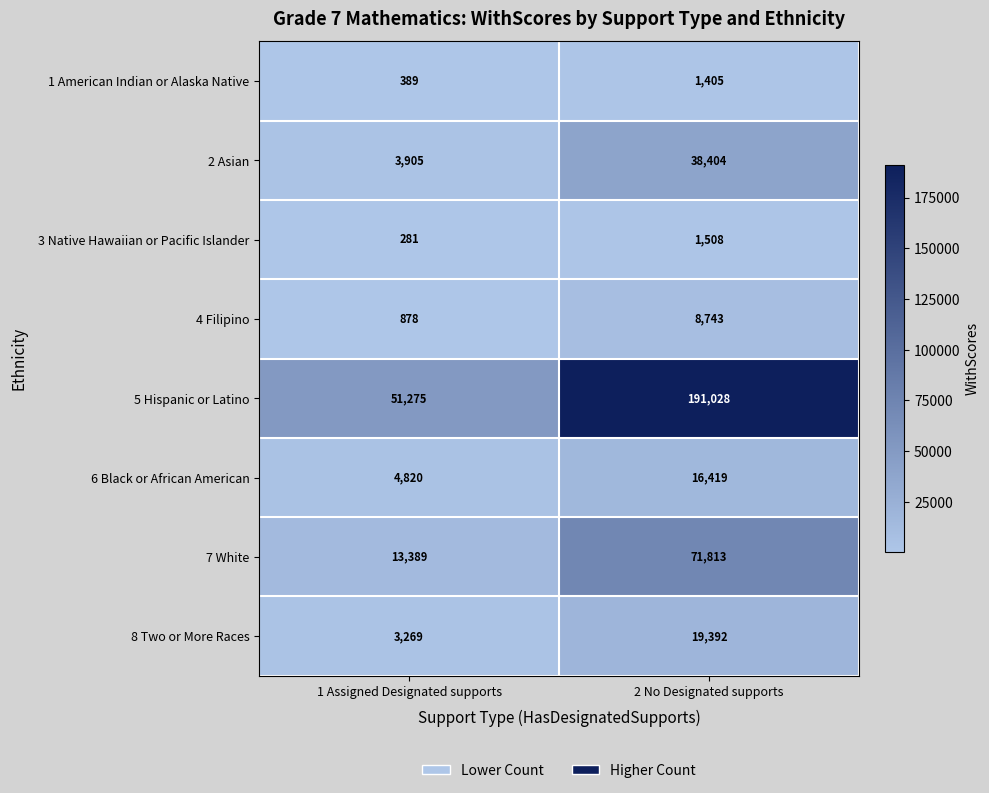

What is the difference between the 1 American Indian or Alaska Native values at 1 Assigned Designated supports and 2 No Designated supports?

1016